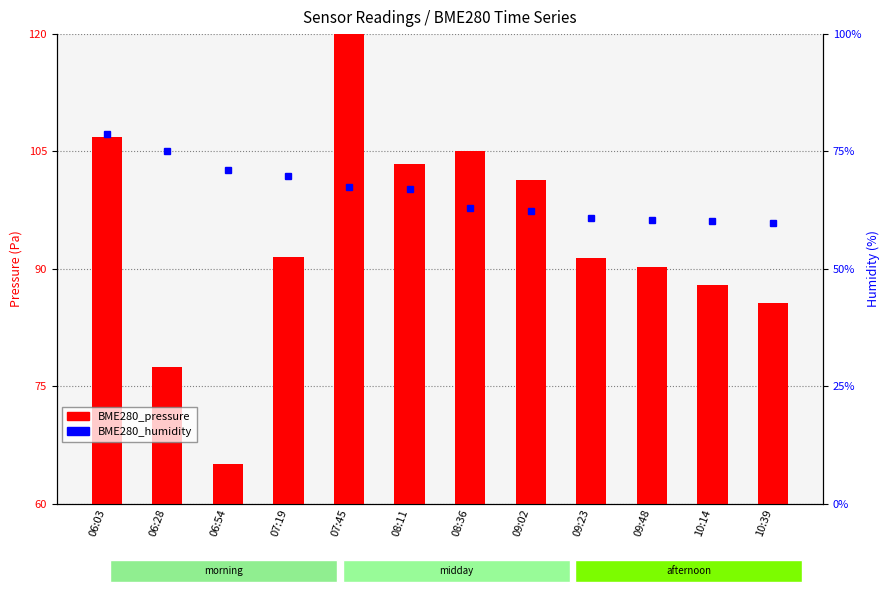

How many data points in BME280_pressure are above 91?

7